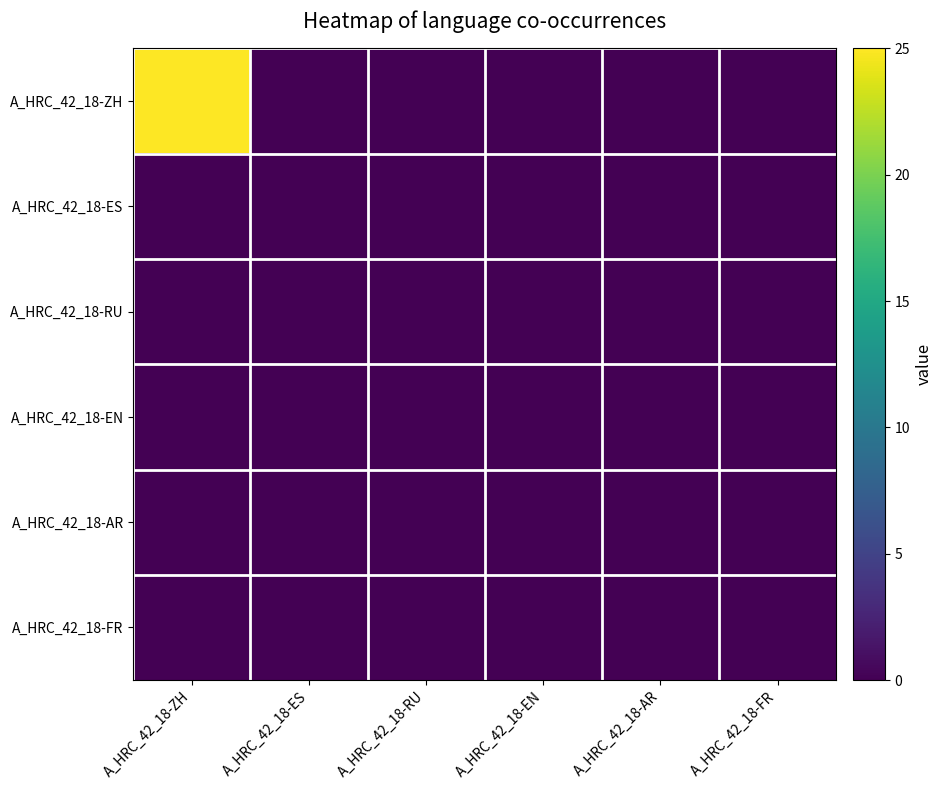

What is the greatest value displayed?

25